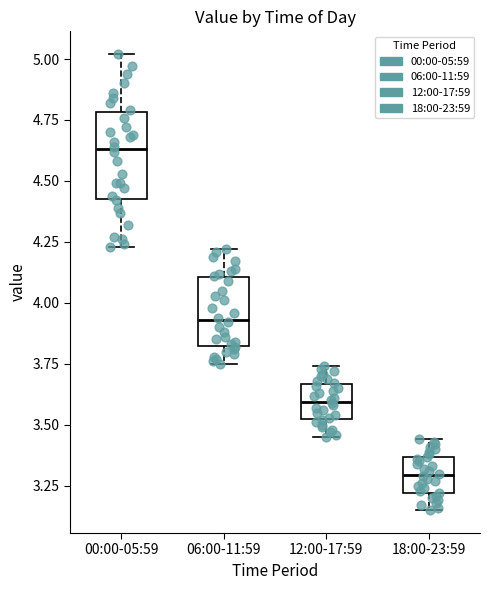

Which box's median line is the lowest?

18:00-23:59